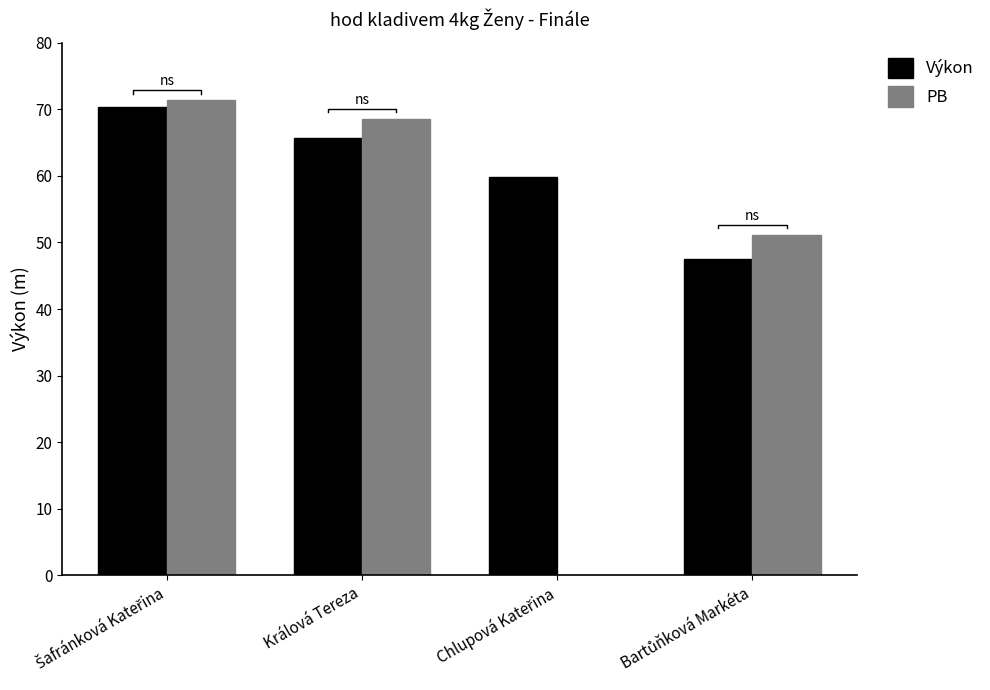

What is the label of the 4th bar from the right?

Šafránková Kateřina